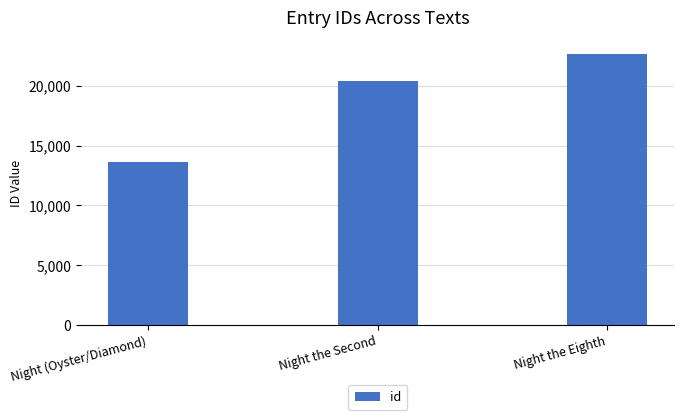

List the labels in order of value, smallest first.

Night (Oyster/Diamond), Night the Second, Night the Eighth